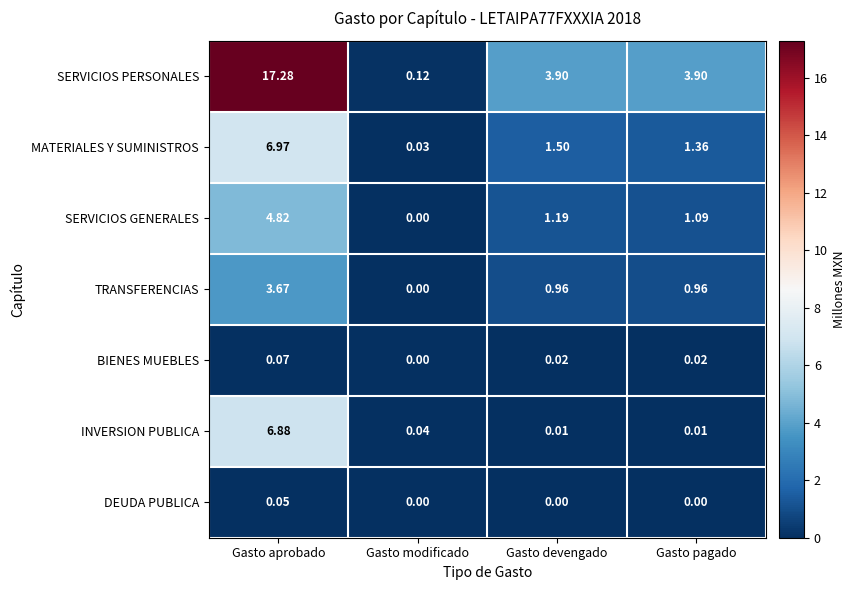

Rank the categories by SERVICIOS GENERALES value from lowest to highest.

Gasto modificado, Gasto pagado, Gasto devengado, Gasto aprobado